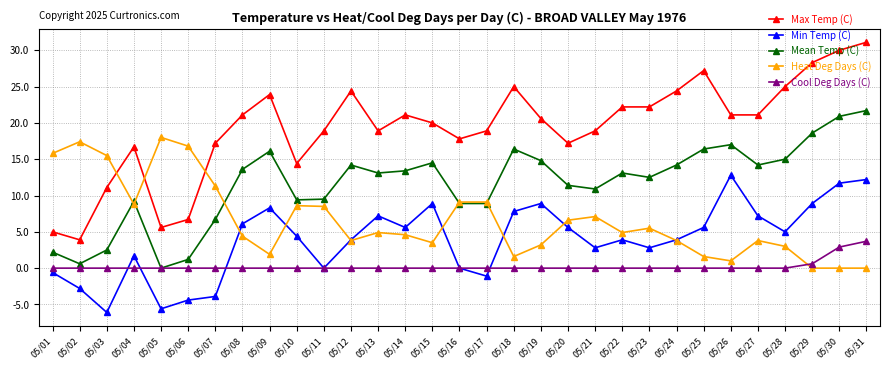

Which series has the widest spread of values?

Max Temp (C)